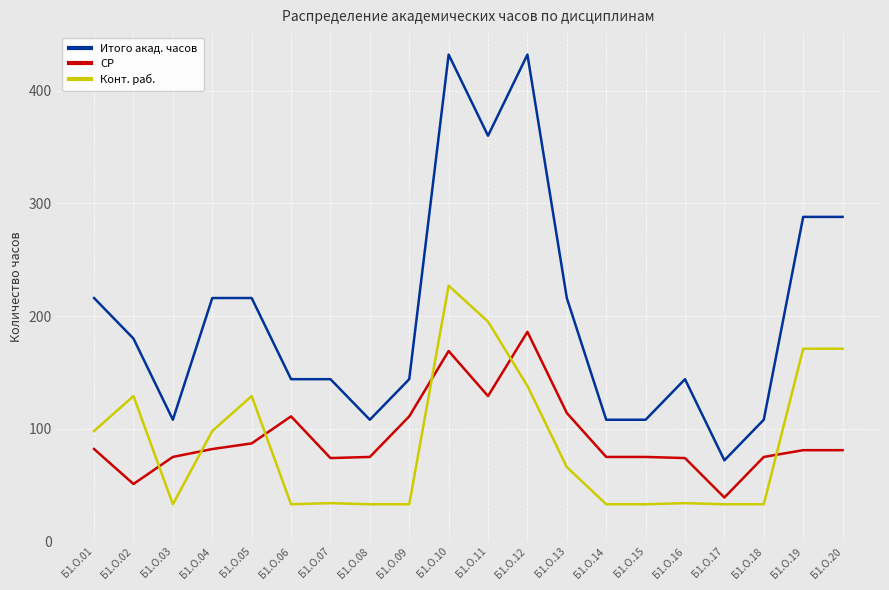

At which category does Конт. раб. reach its first local peak?

Б1.О.02